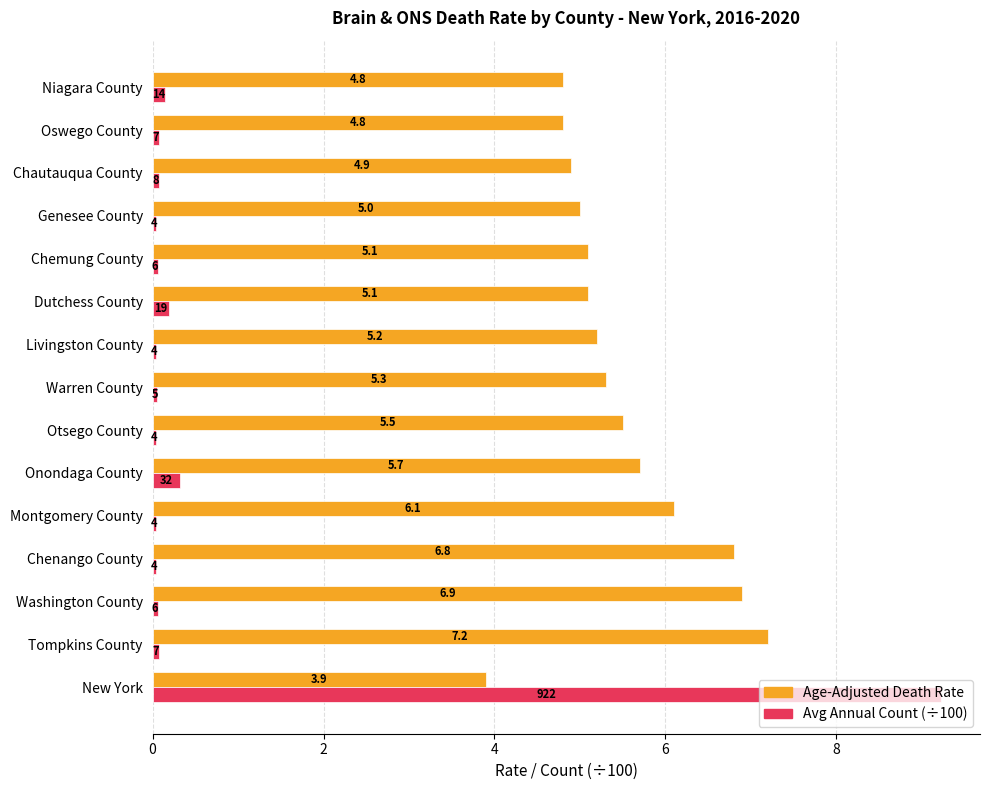

What is the average value of the Avg Annual Count (÷100) series?

0.7